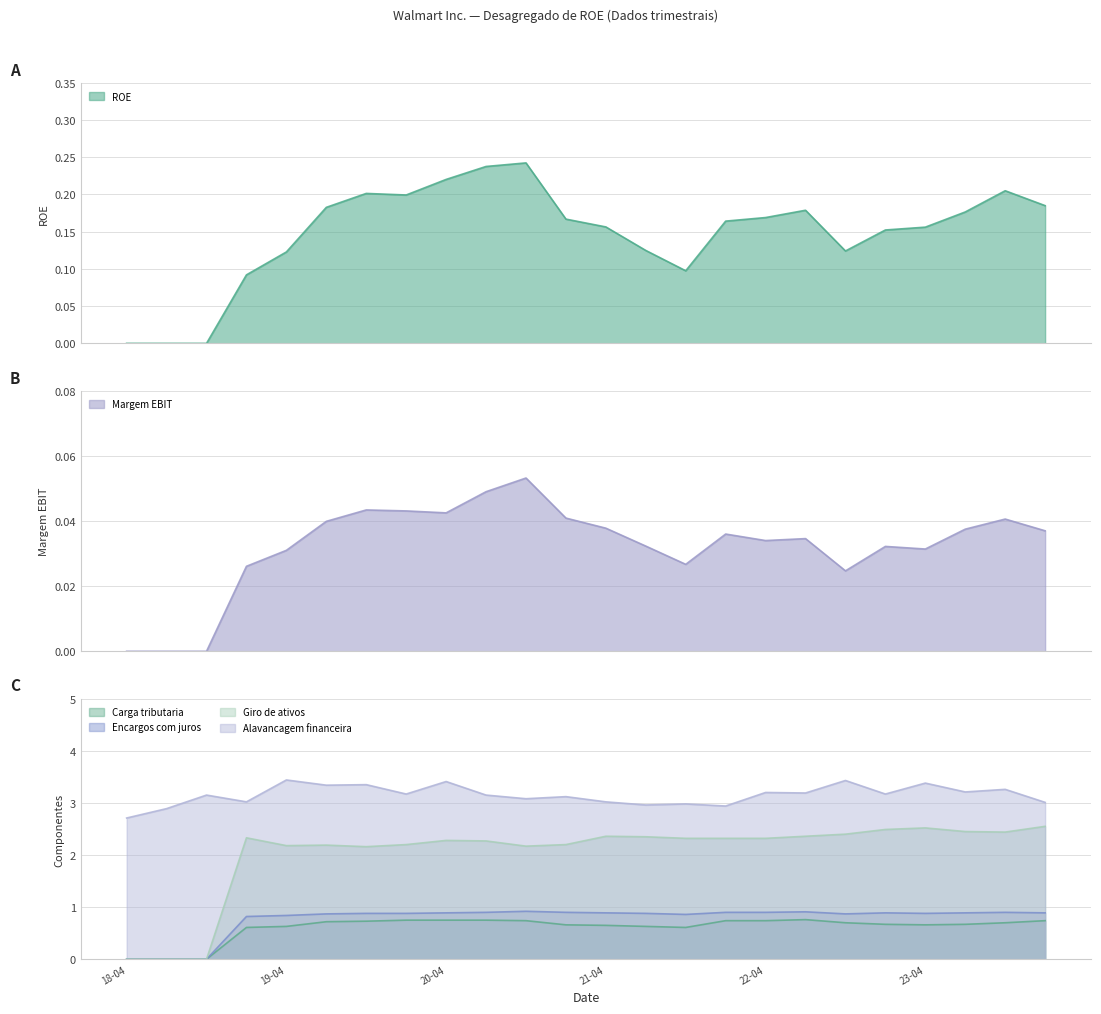

What is the value of the Alavancagem financeira point at the 22nd from the left?

3.2